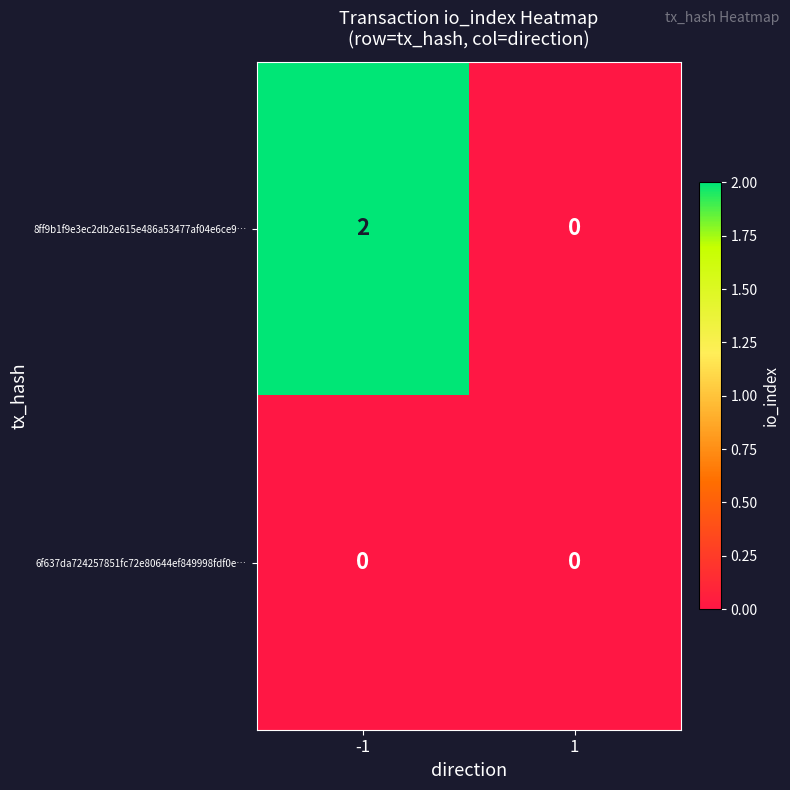

Which series has the largest total across all categories?

8ff9b1f9e3ec2db2e615e486a53477af04e6ce9…